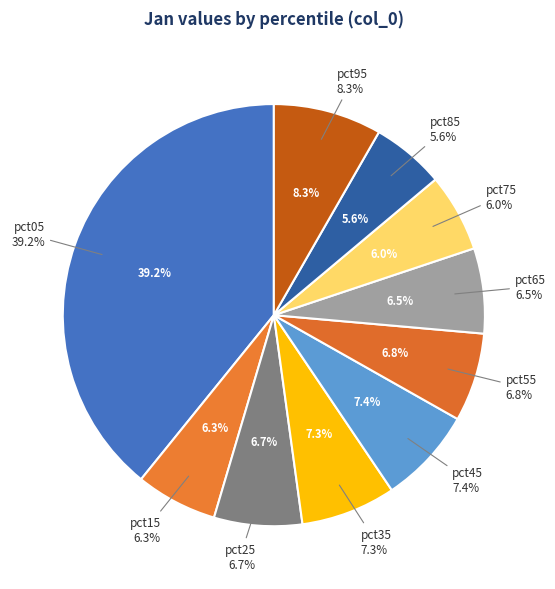

Is there a majority slice in this chart?

No